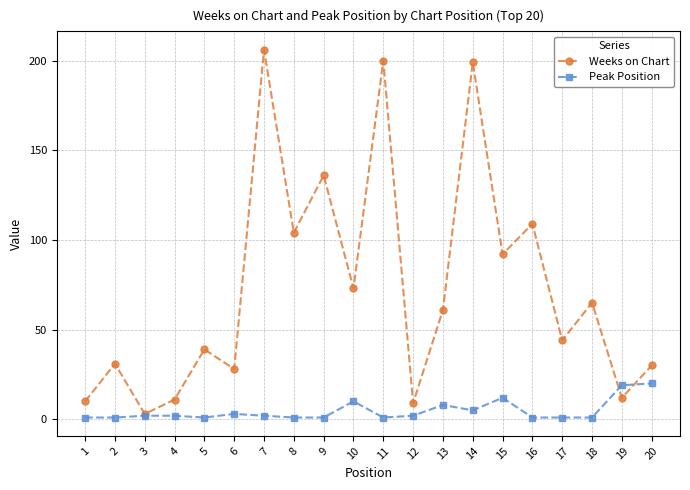

Is it true that Peak Position equals 11 at 19?

False